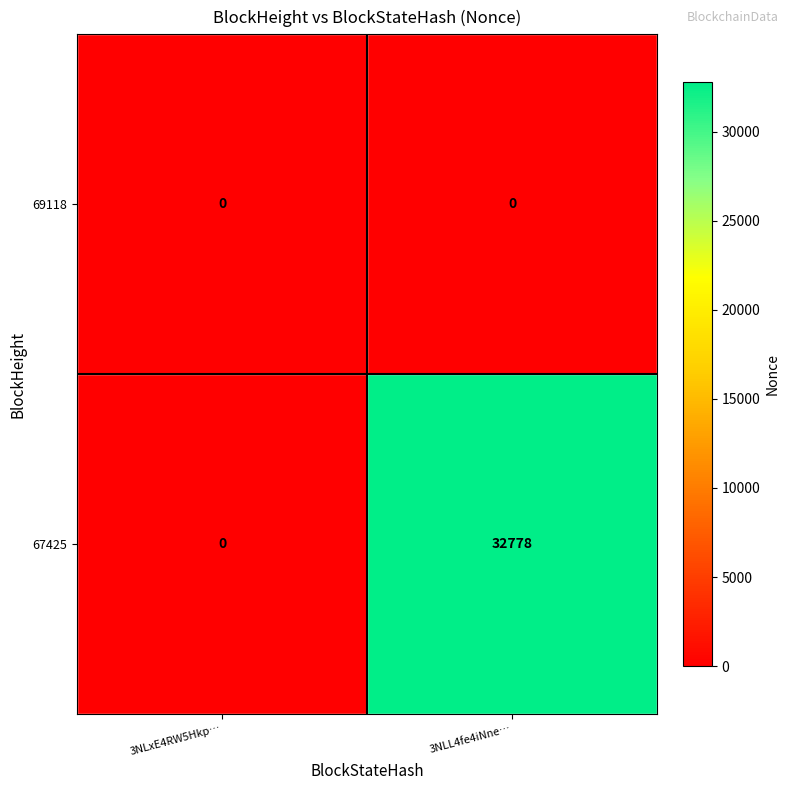

What is the approximate value of 67425 at 3NLL4fe4iNne…, to the nearest 50?

32800